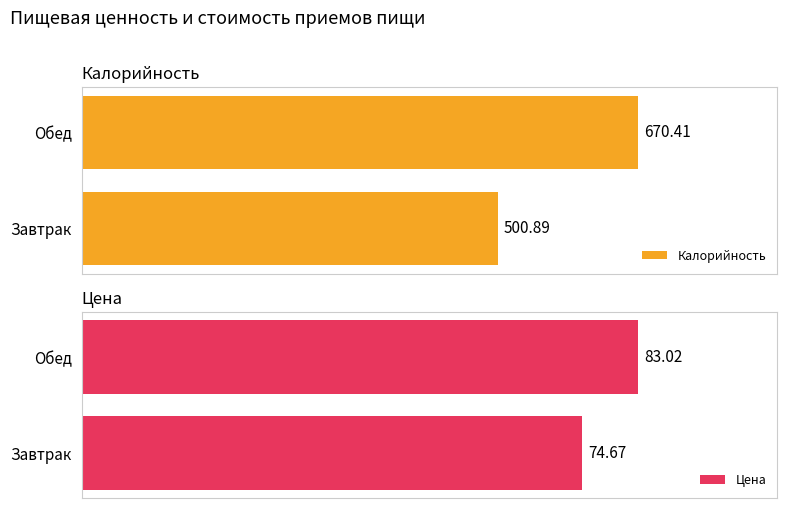

True or false: Цена has a value of 98.8 at 0.

False